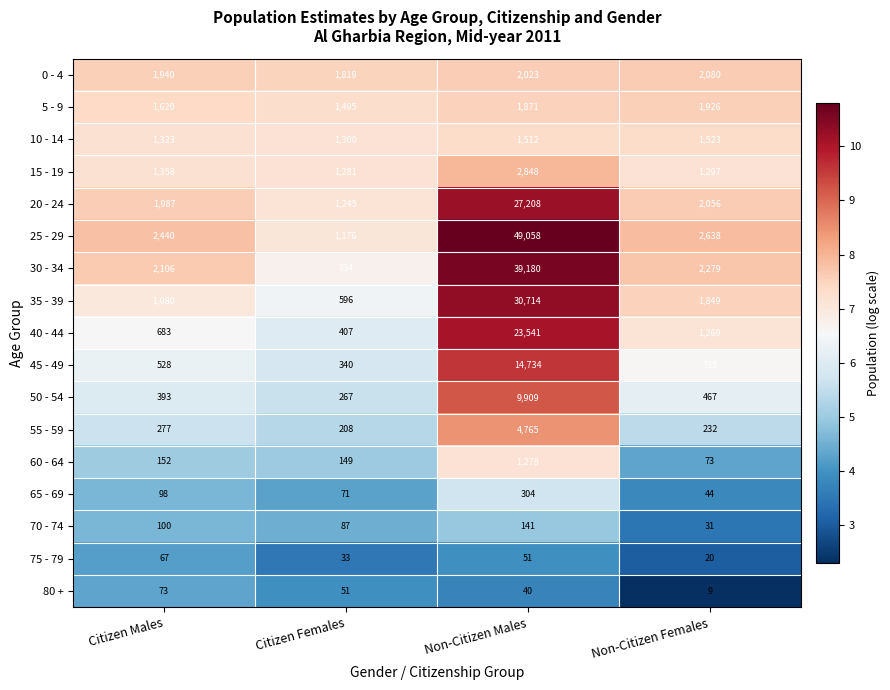

Read the 15 - 19 value at Non-Citizen Females, to the nearest 50.

1300